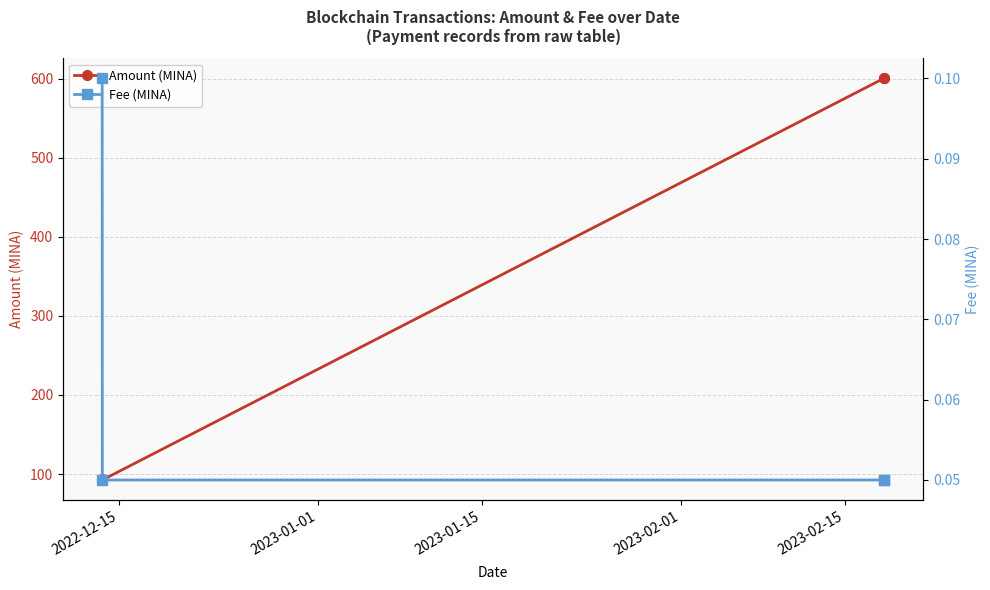

Count the number of data series in this chart.

2